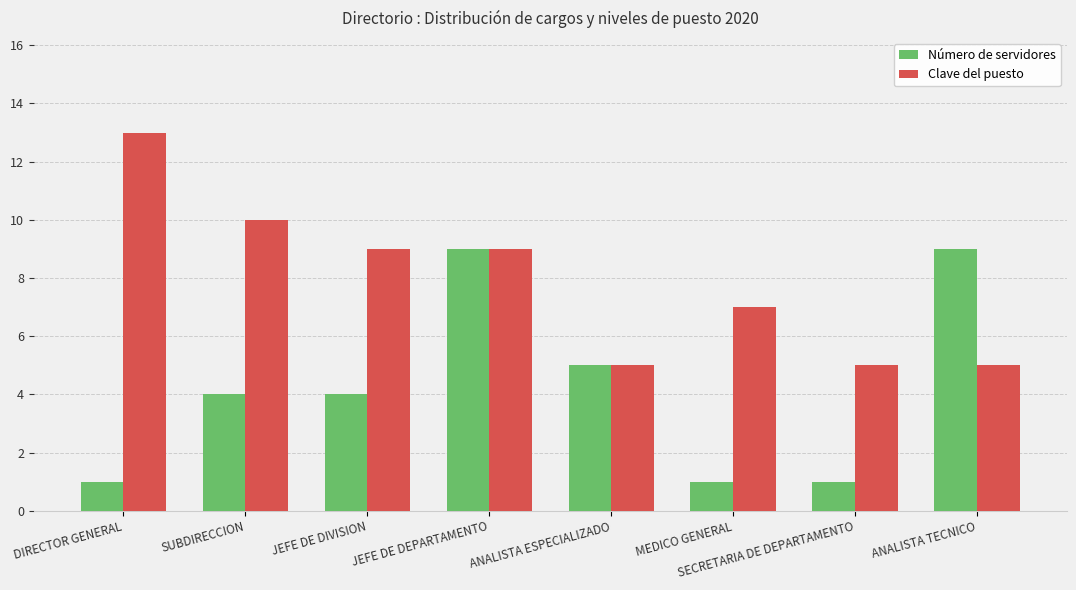

Reading left to right, transcribe all the data shown in this chart.

Número de servidores: 1	4	4	9	5	1	1	9
Clave del puesto: 13	10	9	9	5	7	5	5